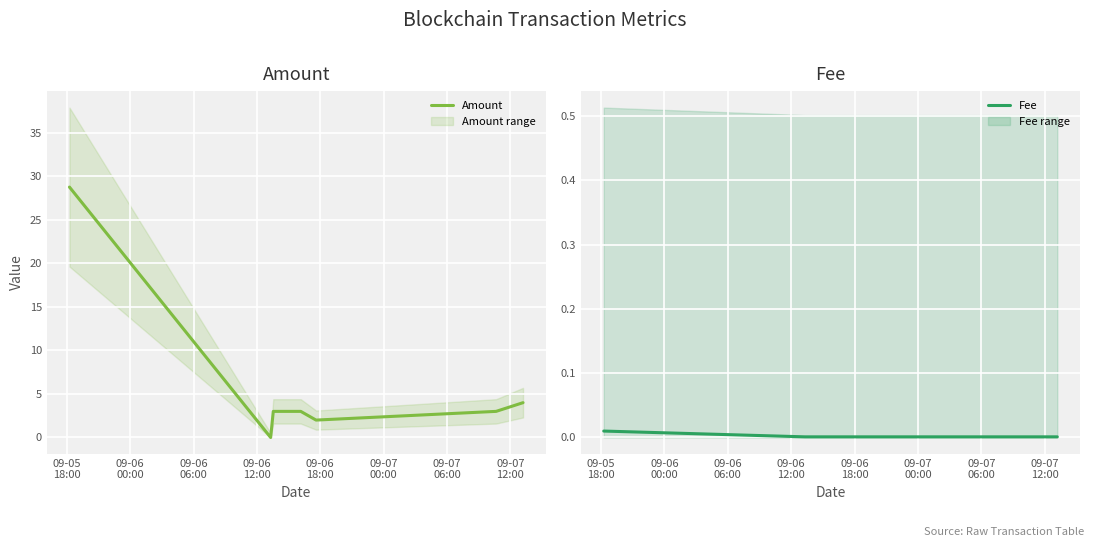

Rank the series by their maximum value, from highest to lowest.

Amount, Fee